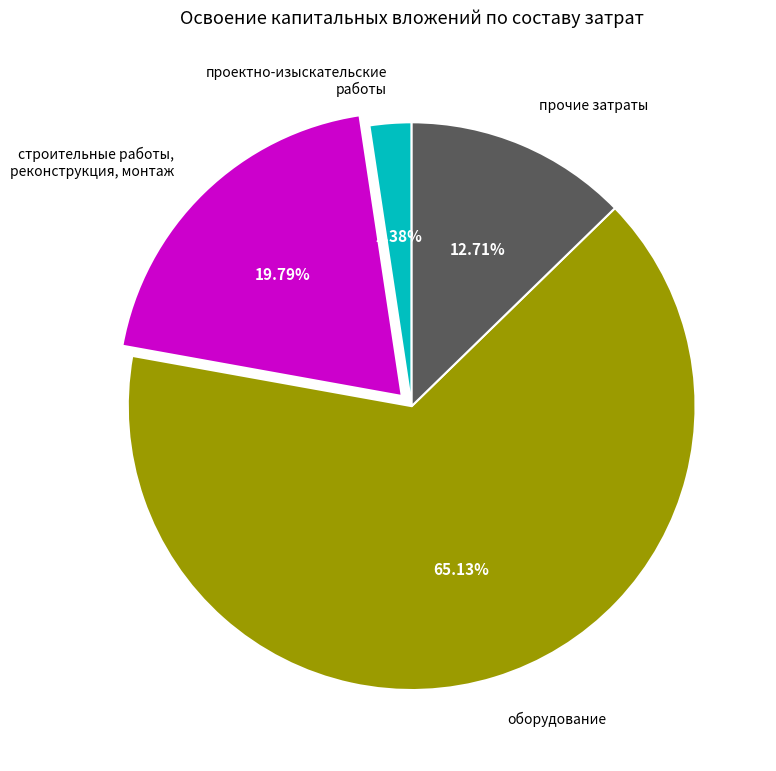

What percentage is the прочие затраты slice, to the nearest percent?

13%